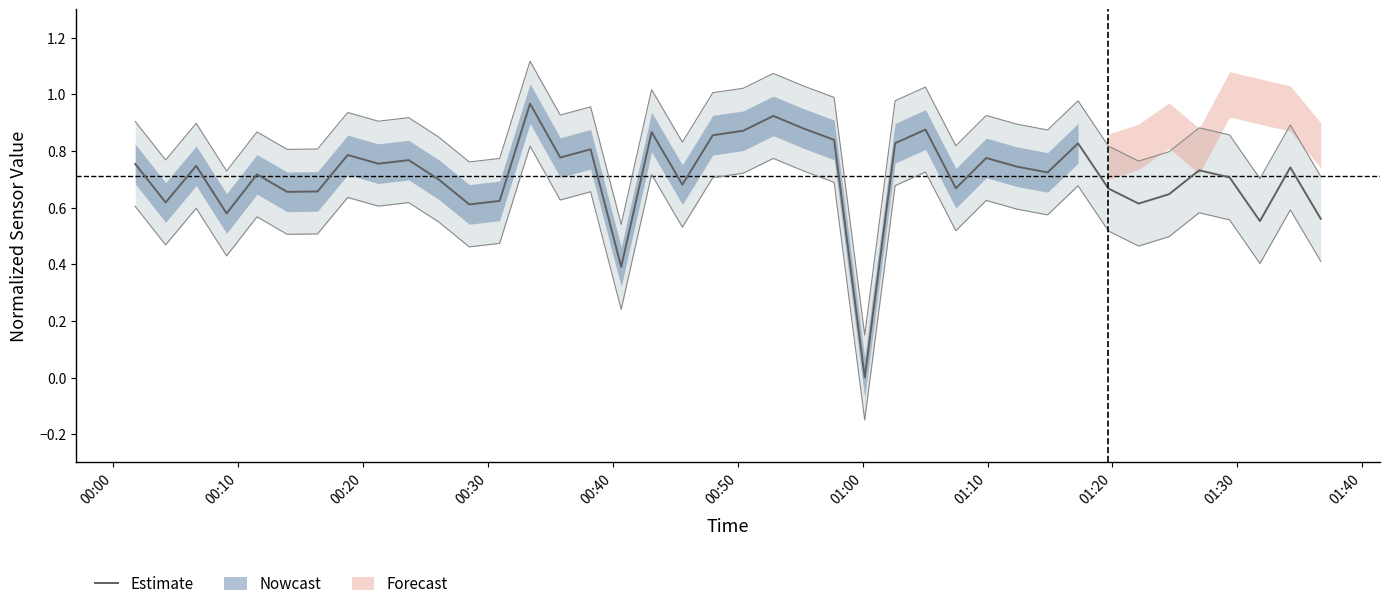

The value at 00:20 is 0.4. True or false?

False